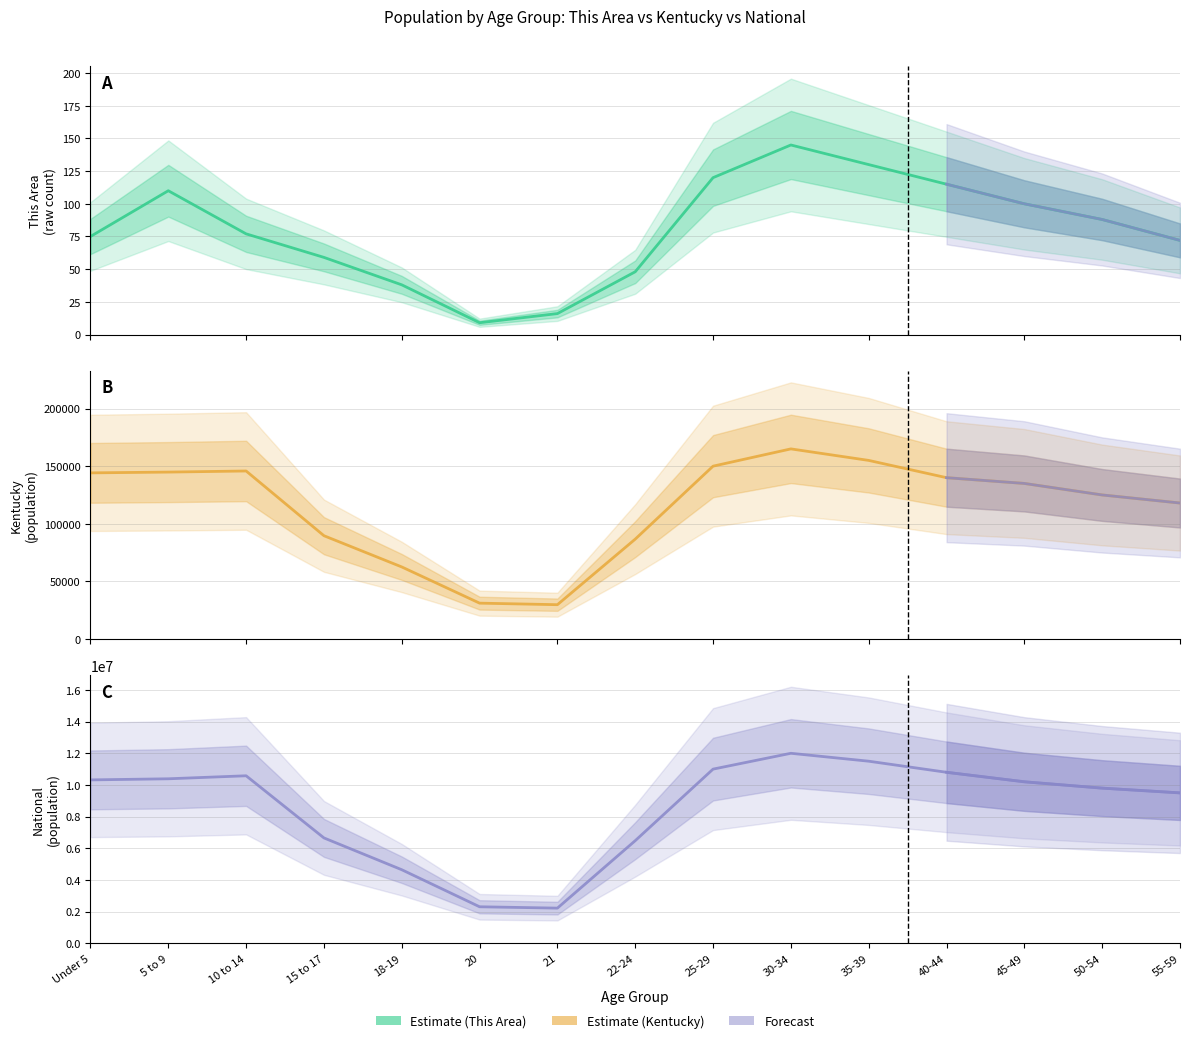

At which label does Kentucky reach its minimum?

21